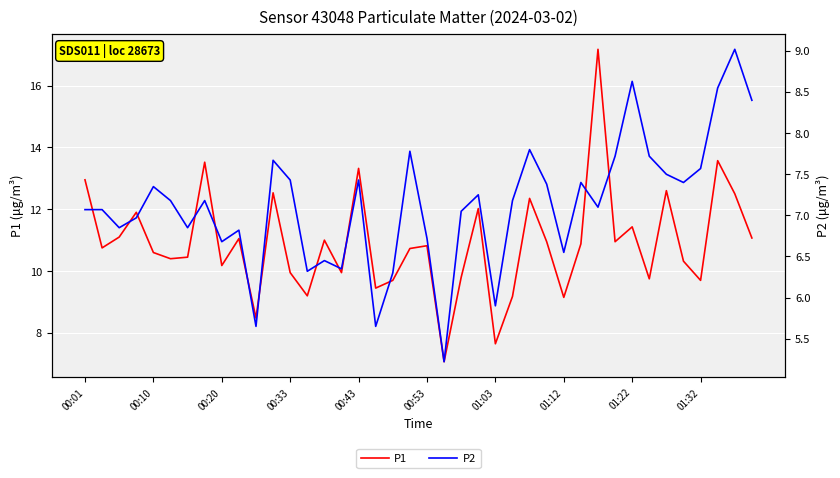

The value of P2 at 39 is 8.4. True or false?

True